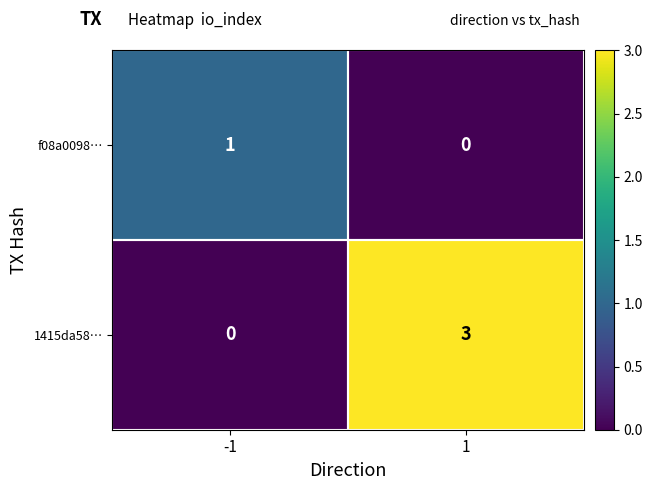

What is the sum of all 1415da58… values?

3